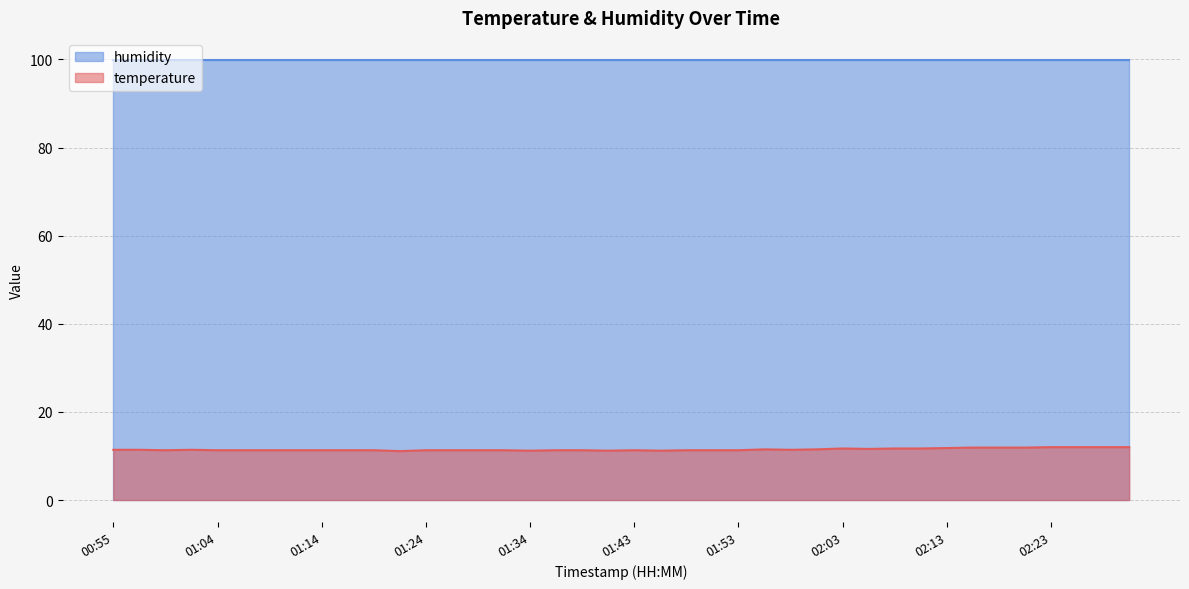

How many data points does each series have?

40